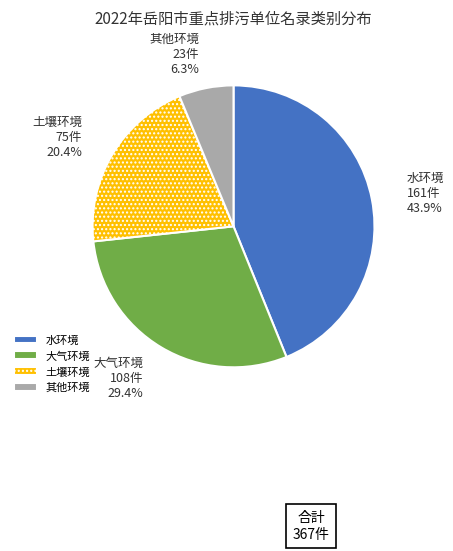

Count the number of slices in the pie.

4